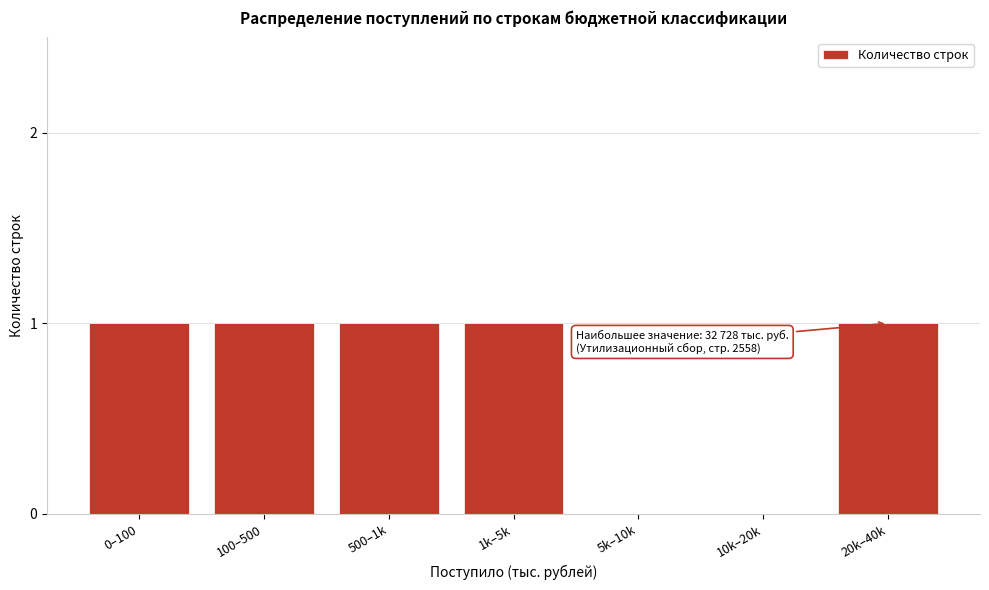

Reading left to right, what are all the values shown in this chart?

0–100=1	100–500=1	500–1k=1	1k–5k=1	5k–10k=0	10k–20k=0	20k–40k=1